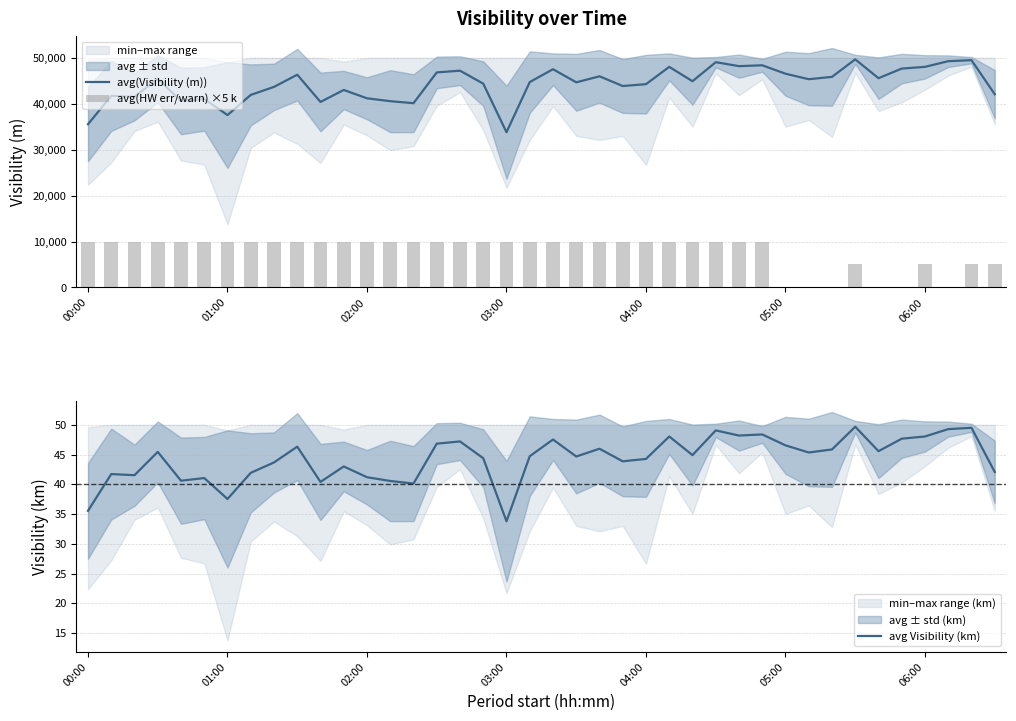

Reading left to right, extract all data points from this chart.

avg(Visibility (m)): 35545.0	41720.0	41534.0	45451.0	40605.0	41052.0	37537.0	41927.0	43674.0	46326.0	40401.0	43003.0	41190.0	40562.0	40125.0	46827.0	47204.0	44381.0	33793.0	44720.0	47523.0	44671.0	45976.0	43863.0	44268.0	48031.0	44906.0	49055.0	48191.0	48376.0	46544.0	45347.0	45856.0	49670.0	45568.0	47662.0	48037.0	49271.0	49492.0	42066.0
avg(HW err/warn) ×5 k: 10000.0	10000.0	10000.0	10000.0	10000.0	10000.0	10000.0	10000.0	10000.0	10000.0	10000.0	10000.0	10000.0	10000.0	10000.0	10000.0	10000.0	10000.0	10000.0	10000.0	10000.0	10000.0	10000.0	10000.0	10000.0	10000.0	10000.0	10000.0	10000.0	10000.0	0.0	0.0	0.0	5000.0	0.0	0.0	5000.0	0.0	5000.0	5000.0
avg Visibility (km): 35.5	41.7	41.5	45.5	40.6	41.1	37.5	41.9	43.7	46.3	40.4	43.0	41.2	40.6	40.1	46.8	47.2	44.4	33.8	44.7	47.5	44.7	46.0	43.9	44.3	48.0	44.9	49.1	48.2	48.4	46.5	45.3	45.9	49.7	45.6	47.7	48.0	49.3	49.5	42.1